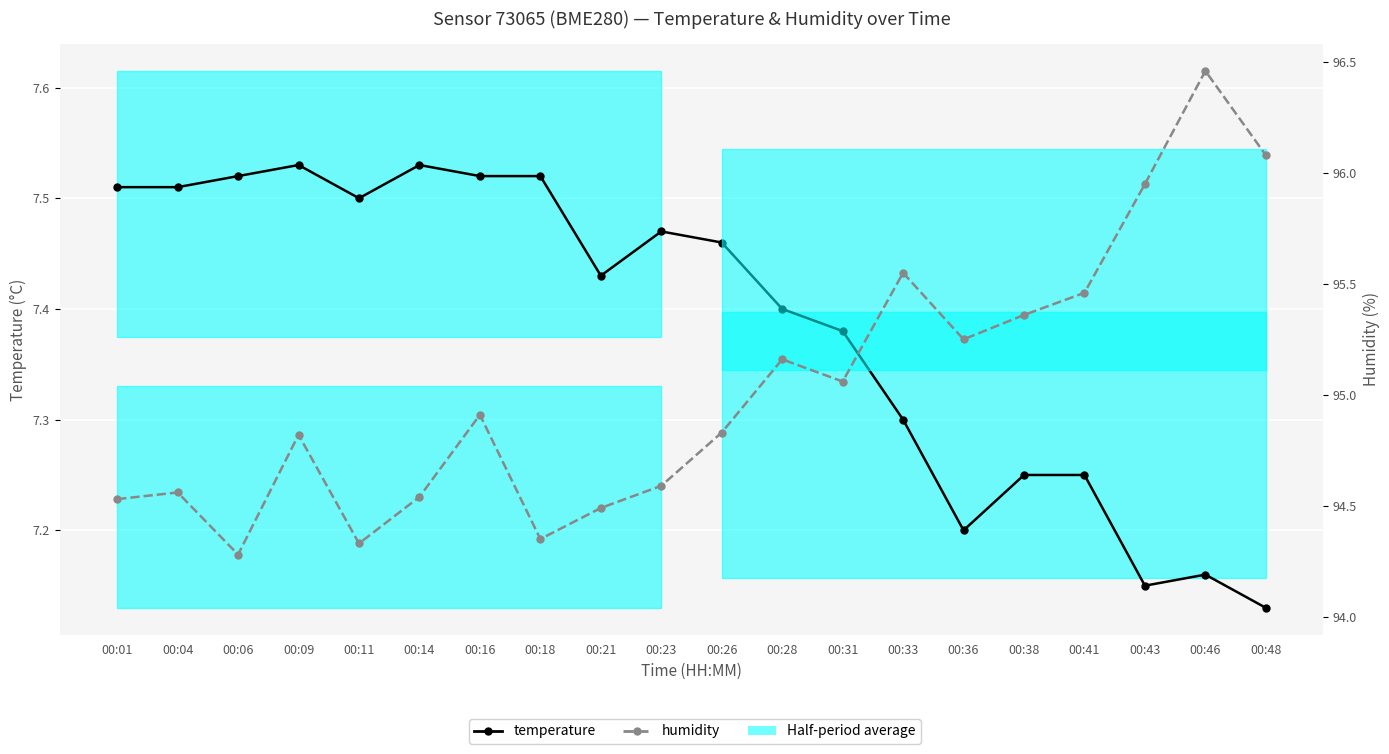

Reading right to left, list all the values displayed in this chart.

temperature: 00:48=7.1	00:46=7.2	00:43=7.2	00:41=7.2	00:38=7.2	00:36=7.2	00:33=7.3	00:31=7.4	00:28=7.4	00:26=7.5	00:23=7.5	00:21=7.4	00:18=7.5	00:16=7.5	00:14=7.5	00:11=7.5	00:09=7.5	00:06=7.5	00:04=7.5	00:01=7.5
humidity: 00:48=96.1	00:46=96.5	00:43=96.0	00:41=95.5	00:38=95.4	00:36=95.2	00:33=95.5	00:31=95.1	00:28=95.2	00:26=94.8	00:23=94.6	00:21=94.5	00:18=94.3	00:16=94.9	00:14=94.5	00:11=94.3	00:09=94.8	00:06=94.3	00:04=94.6	00:01=94.5